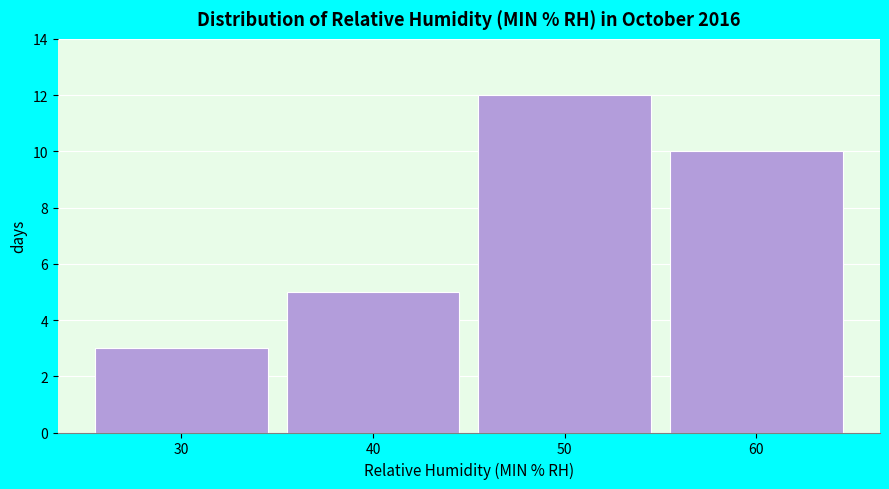

Reading left to right, transcribe all the data shown in this chart.

3	5	12	10